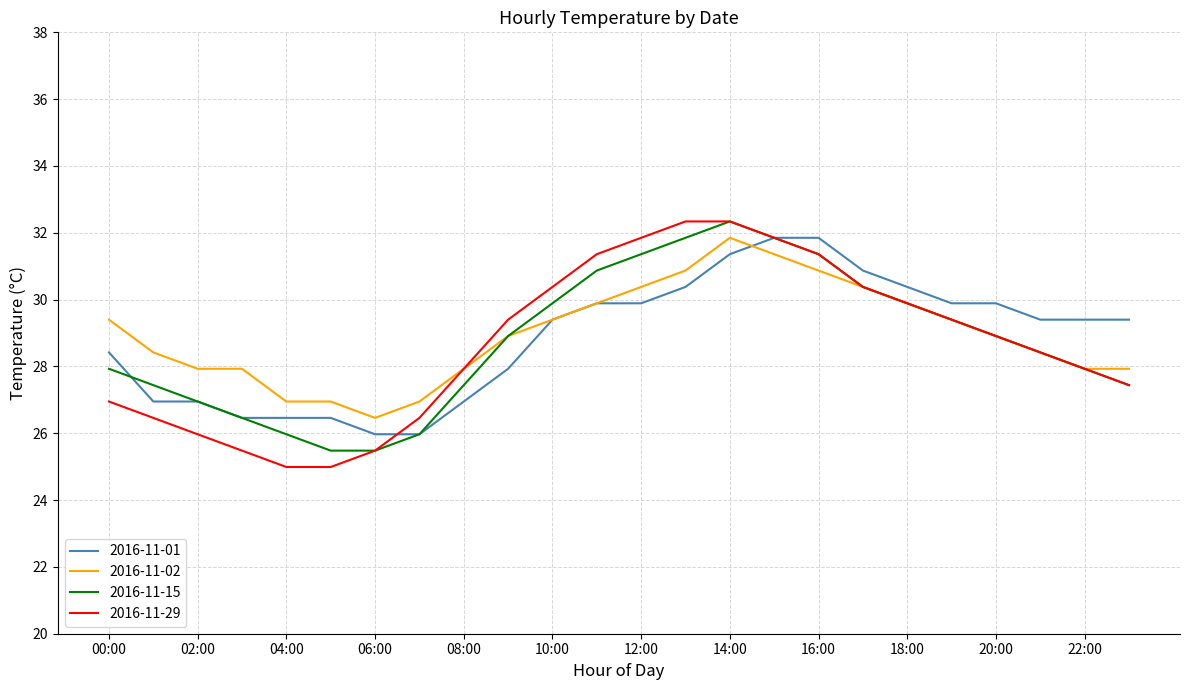

What is the maximum value for 2016-11-29?

32.3